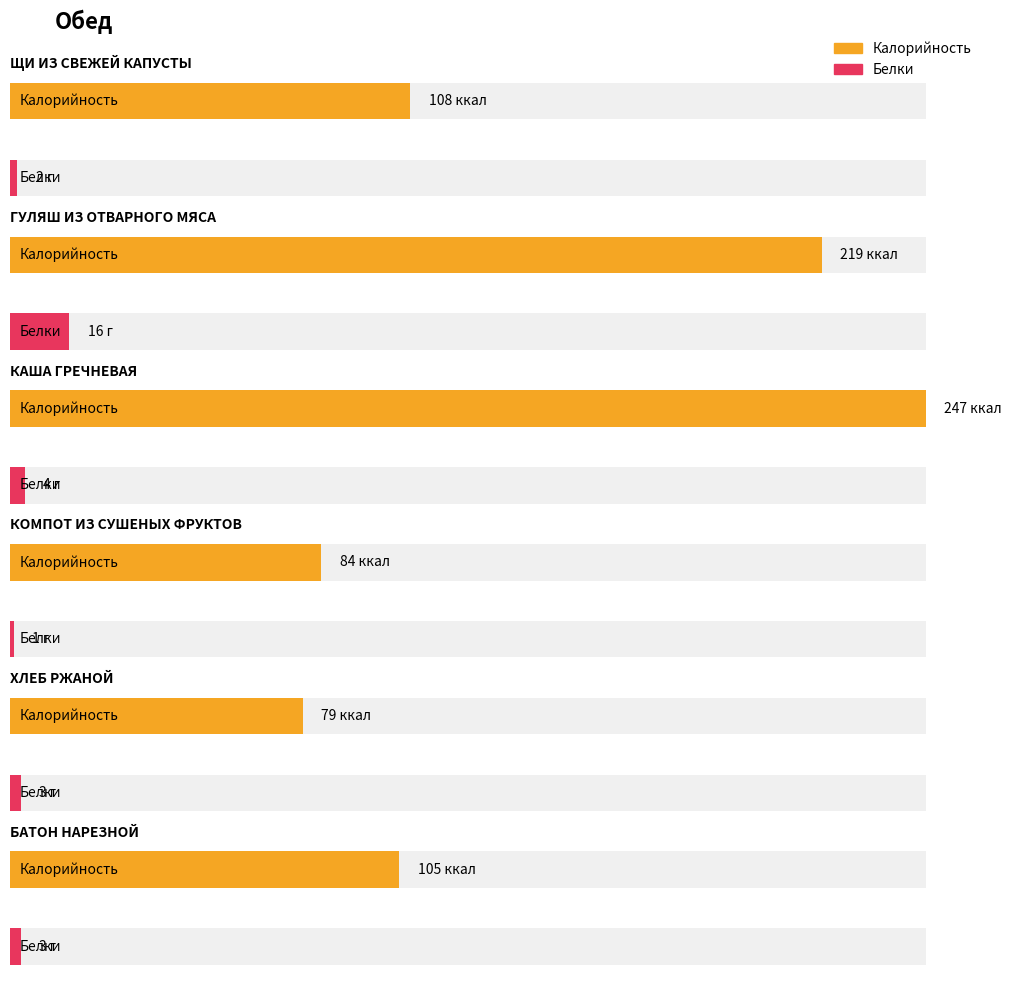

What is the average value of the Калорийность series?

140